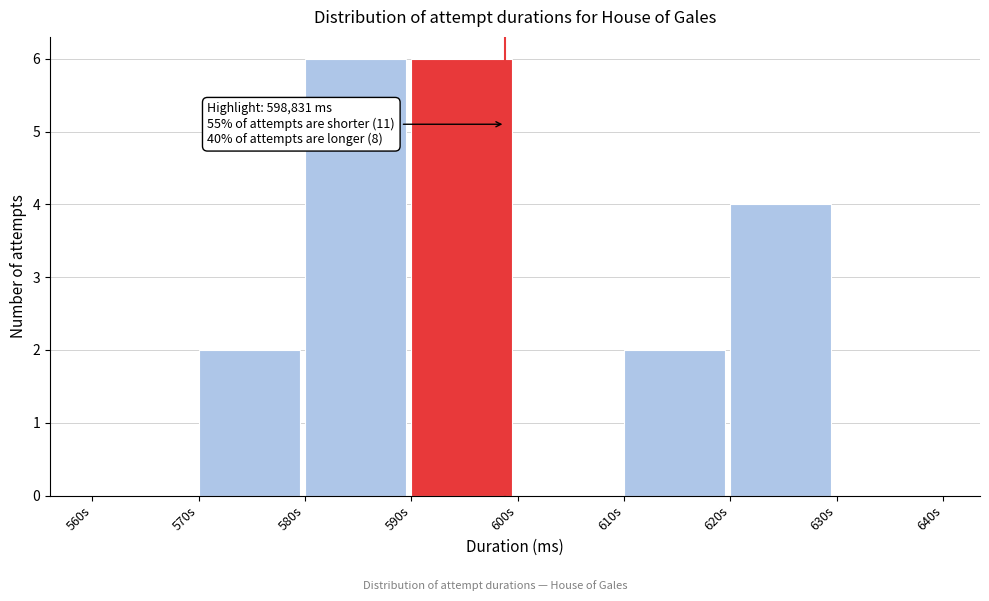

Reading left to right, extract all data points from this chart.

560s=0	570s=2	580s=6	590s=6	600s=0	610s=2	620s=4	630s=0